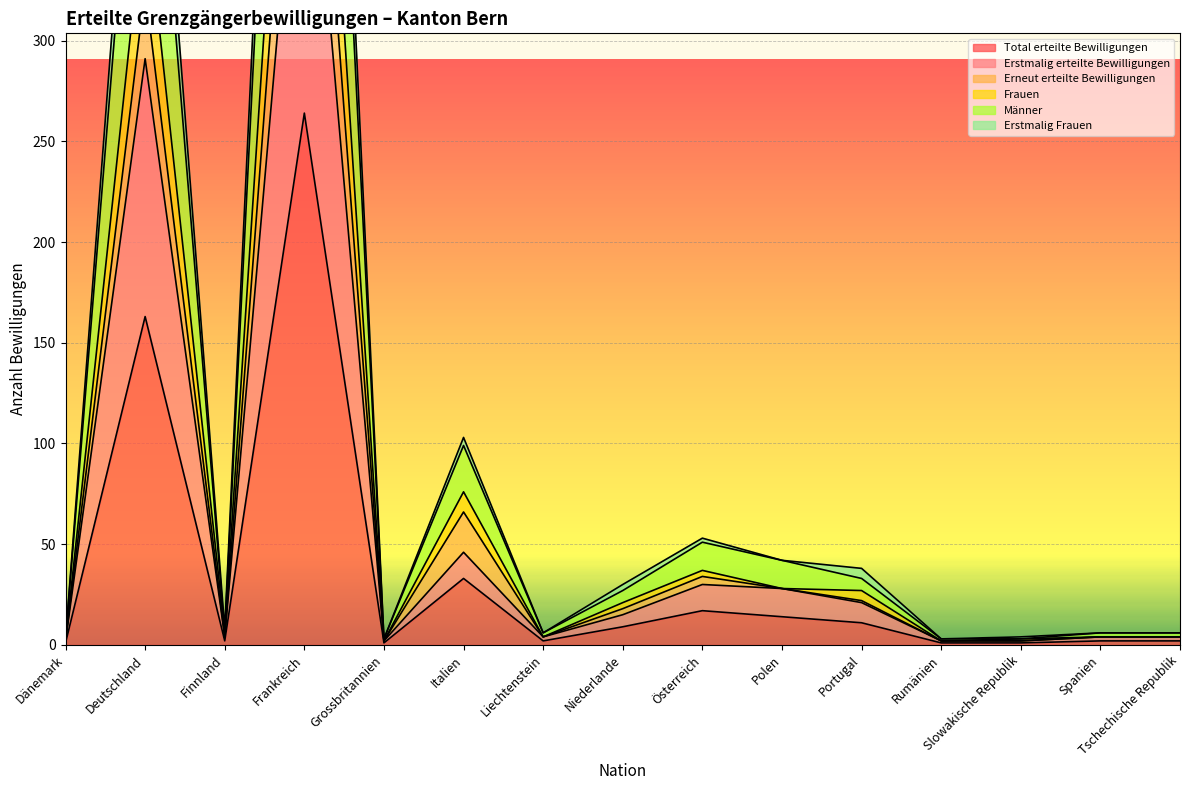

Reading left to right, extract all data points from this chart.

Total erteilte Bewilligungen: Dänemark=1	Deutschland=163	Finnland=2	Frankreich=264	Grossbritannien=1	Italien=33	Liechtenstein=2	Niederlande=9	Österreich=17	Polen=14	Portugal=11	Rumänien=1	Slowakische Republik=1	Spanien=2	Tschechische Republik=2
Erstmalig erteilte Bewilligungen: Dänemark=2	Deutschland=291	Finnland=4	Frankreich=456	Grossbritannien=2	Italien=46	Liechtenstein=4	Niederlande=15	Österreich=30	Polen=28	Portugal=21	Rumänien=2	Slowakische Republik=2	Spanien=4	Tschechische Republik=4
Erneut erteilte Bewilligungen: Dänemark=2	Deutschland=371	Finnland=6	Frankreich=610	Grossbritannien=2	Italien=76	Liechtenstein=4	Niederlande=21	Österreich=37	Polen=28	Portugal=27	Rumänien=2	Slowakische Republik=3	Spanien=4	Tschechische Republik=4
Frauen: Dänemark=3	Deutschland=519	Finnland=8	Frankreich=848	Grossbritannien=3	Italien=103	Liechtenstein=6	Niederlande=30	Österreich=53	Polen=42	Portugal=38	Rumänien=3	Slowakische Republik=4	Spanien=6	Tschechische Republik=6
Männer: Dänemark=2	Deutschland=326	Finnland=4	Frankreich=528	Grossbritannien=2	Italien=66	Liechtenstein=4	Niederlande=18	Österreich=34	Polen=28	Portugal=22	Rumänien=2	Slowakische Republik=2	Spanien=4	Tschechische Republik=4
Erstmalig Frauen: Dänemark=3	Deutschland=489	Finnland=6	Frankreich=792	Grossbritannien=3	Italien=99	Liechtenstein=6	Niederlande=27	Österreich=51	Polen=42	Portugal=33	Rumänien=3	Slowakische Republik=3	Spanien=6	Tschechische Republik=6